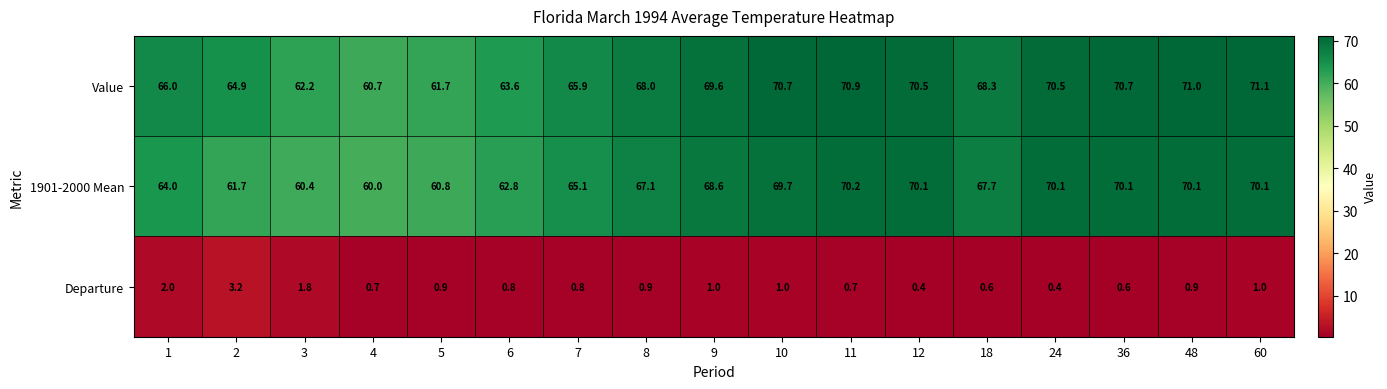

At 12, list the series in order from smallest to largest.

Departure, 1901-2000 Mean, Value